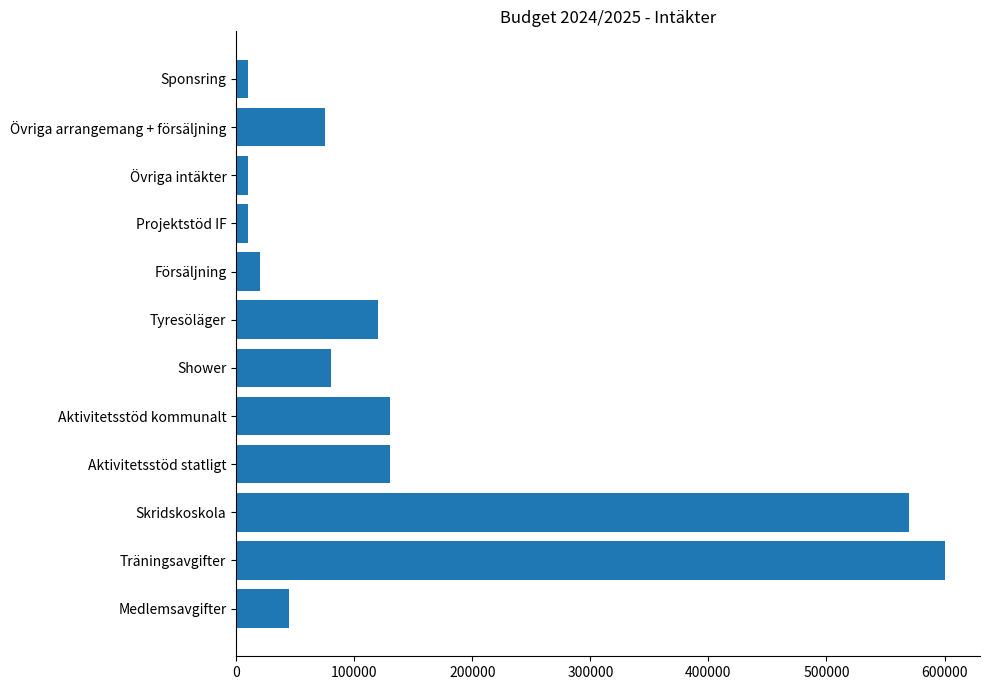

What is the difference between the values at Aktivitetsstöd statligt and Medlemsavgifter?

85000